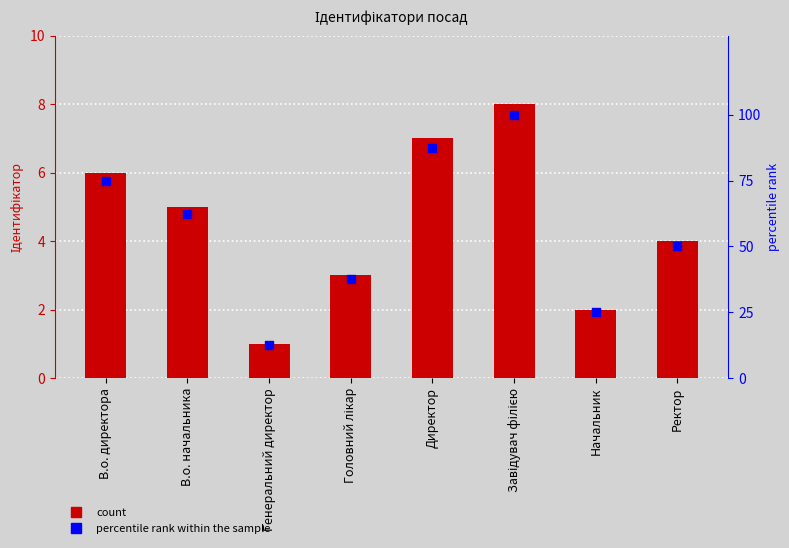

Which series has the largest total across all categories?

percentile rank within the sample